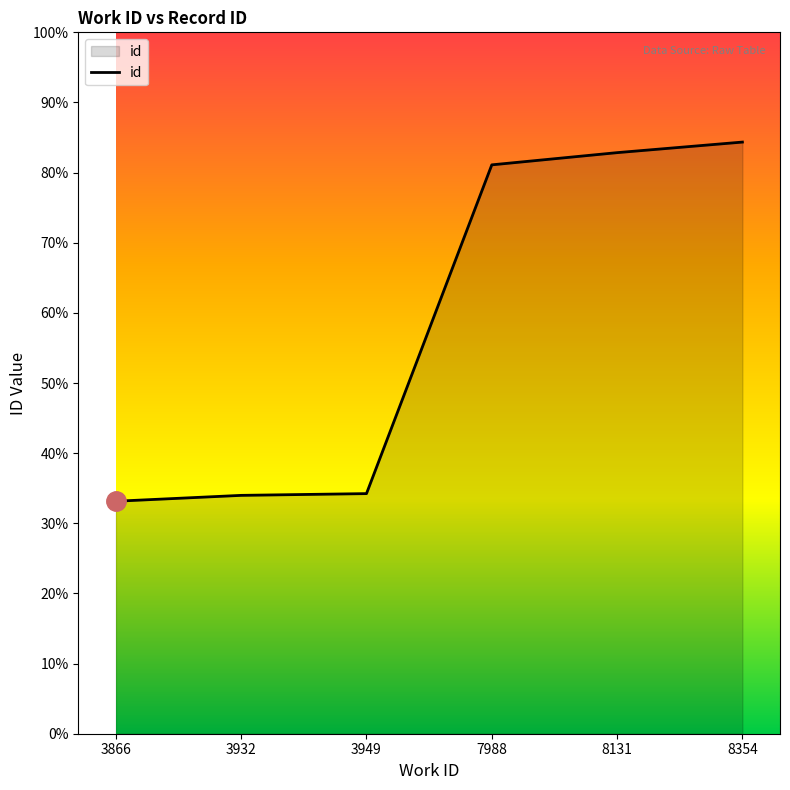

Is this an area chart (filled region under the line)?

Yes